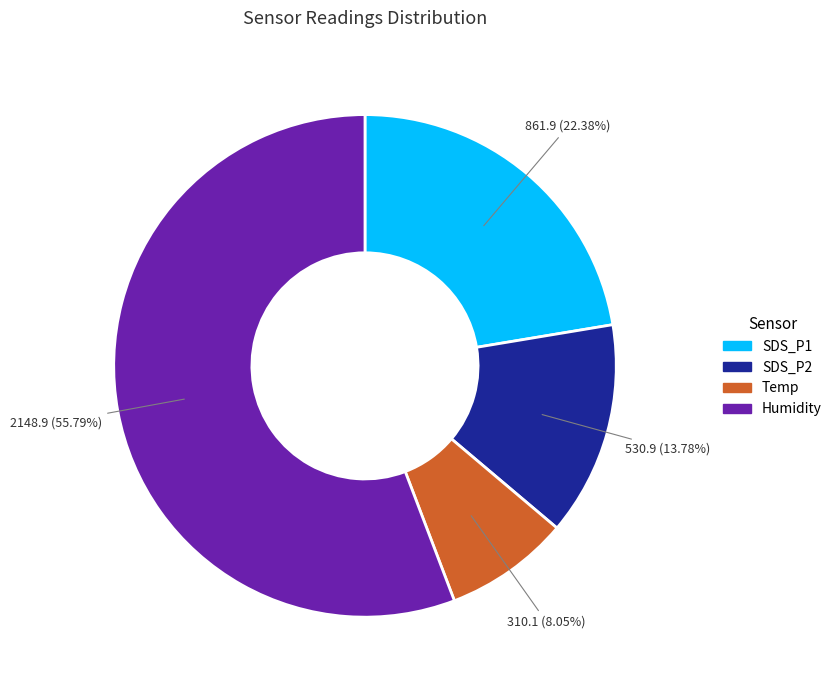

Which category has the biggest portion of the pie?

Humidity